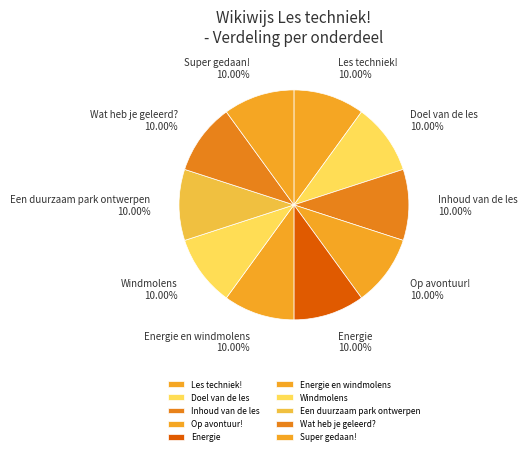

Is Energie en windmolens the majority of the pie?

No